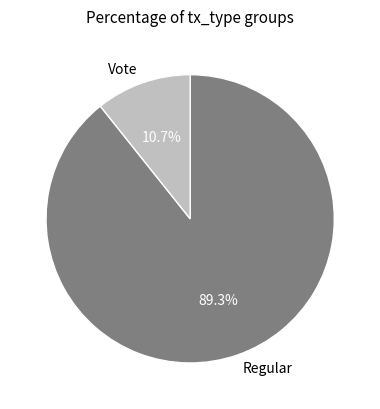

To the nearest percent, what portion does Regular represent?

89%